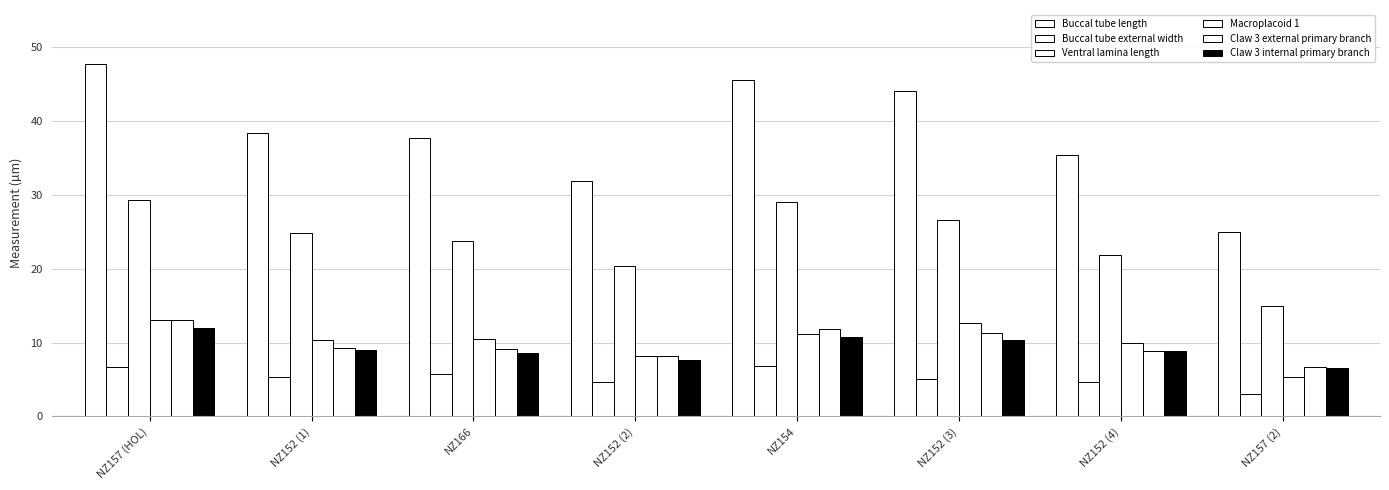

At how many categories does at least one series exceed 35?

6